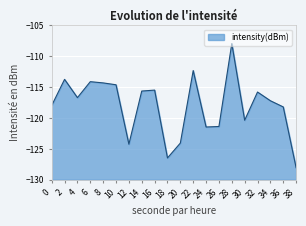

At which category does the data reach its first local valley?

4